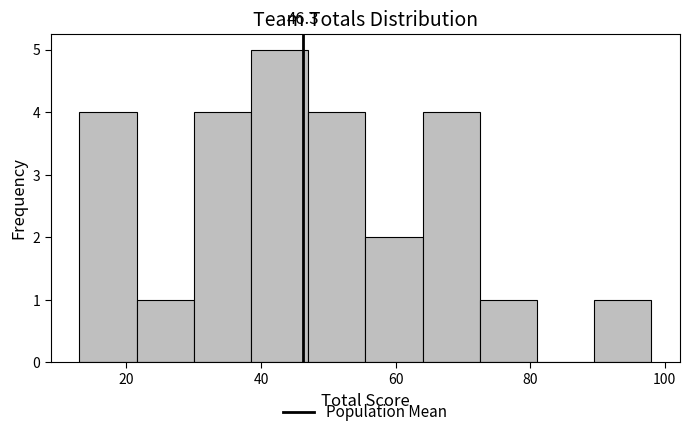

Which range on the x-axis has the tallest bar?

38.5 to 47.0